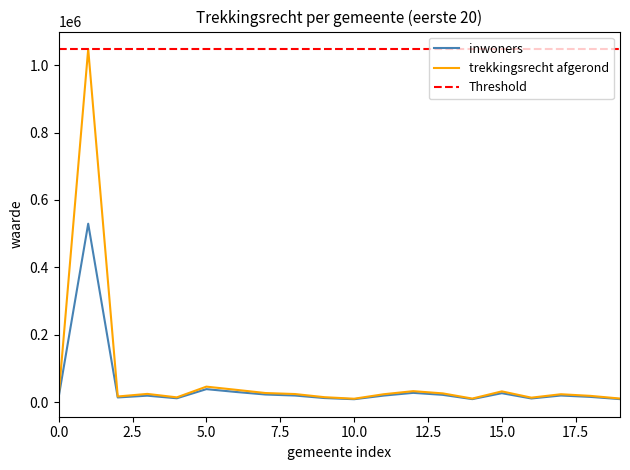

Which series changed the most between BORSBEEK and KALMTHOUT?

trekkingsrecht afgerond